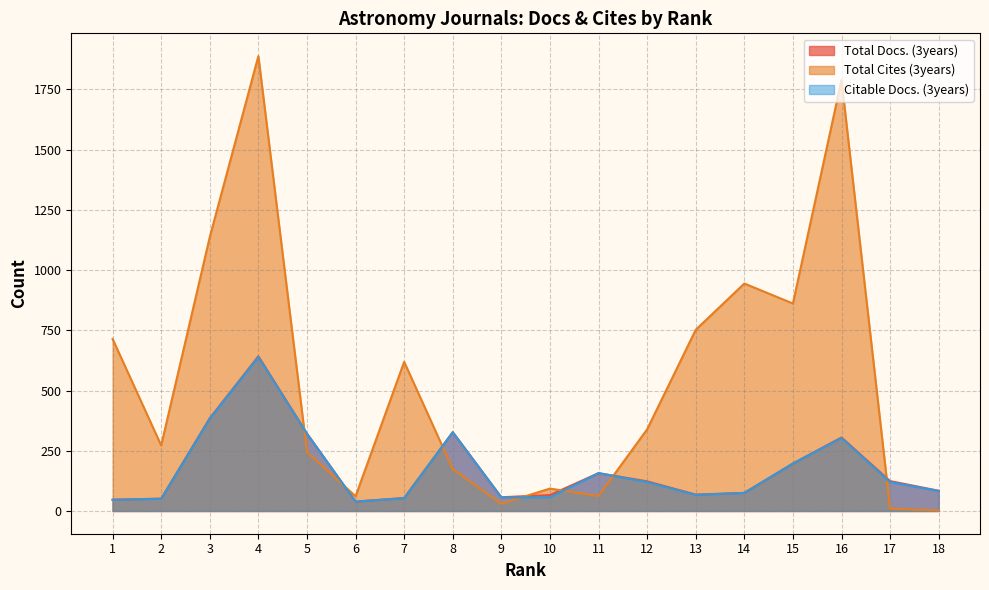

How many lines are shown in the chart?

3